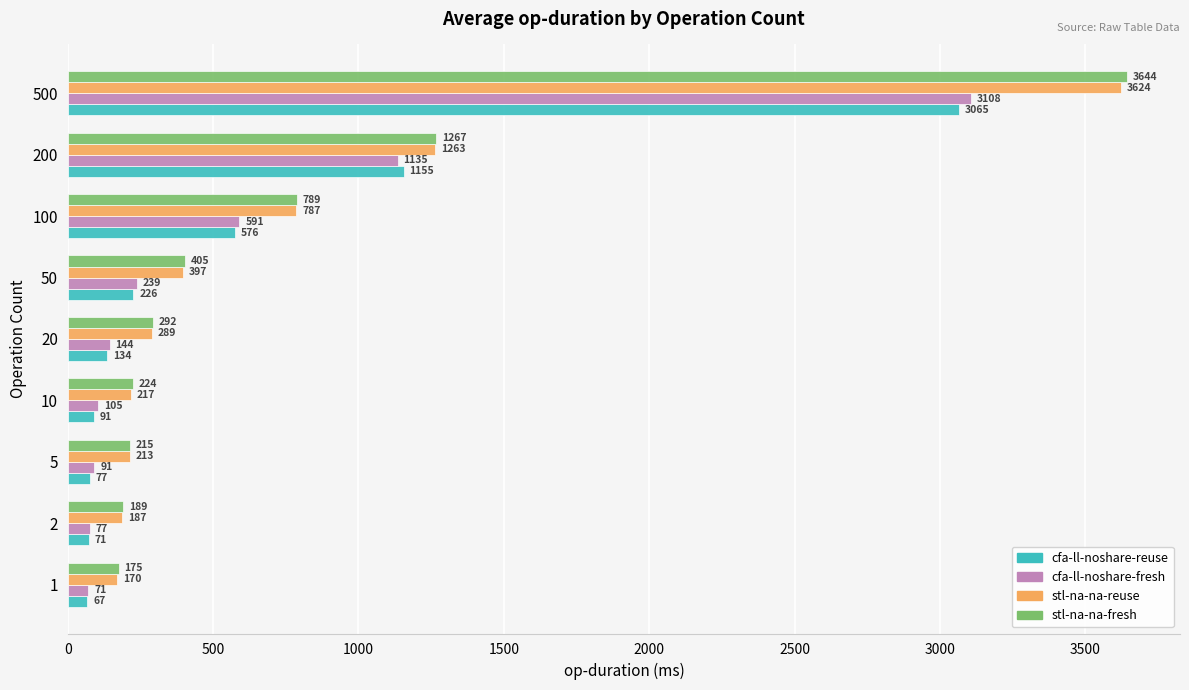

List the labels in order of stl-na-na-reuse value, largest first.

500, 200, 100, 50, 20, 10, 5, 2, 1